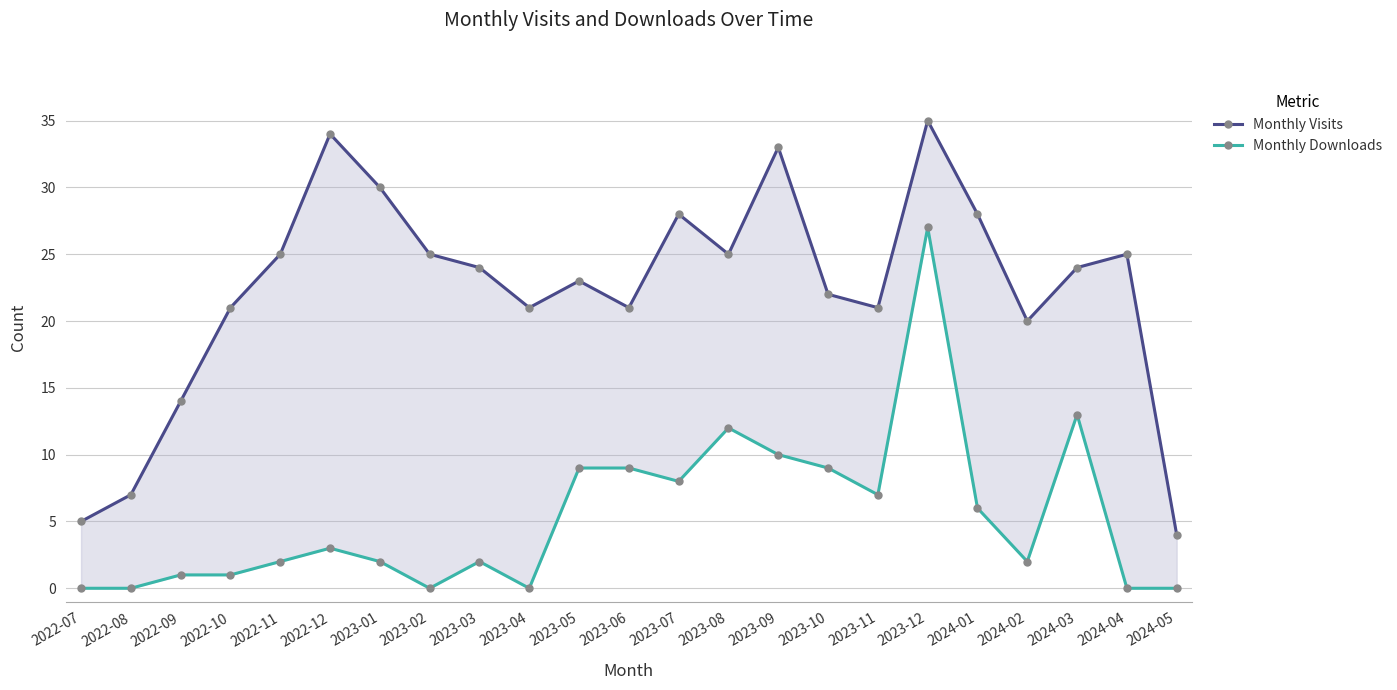

Which series has the widest spread of values?

Monthly Visits